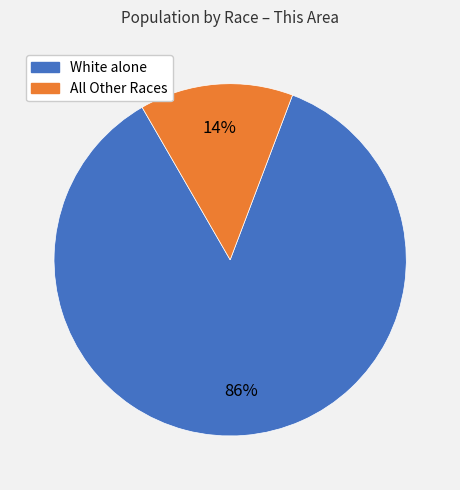

To the nearest percent, what is the difference between the largest and smallest slice percentages?

72%